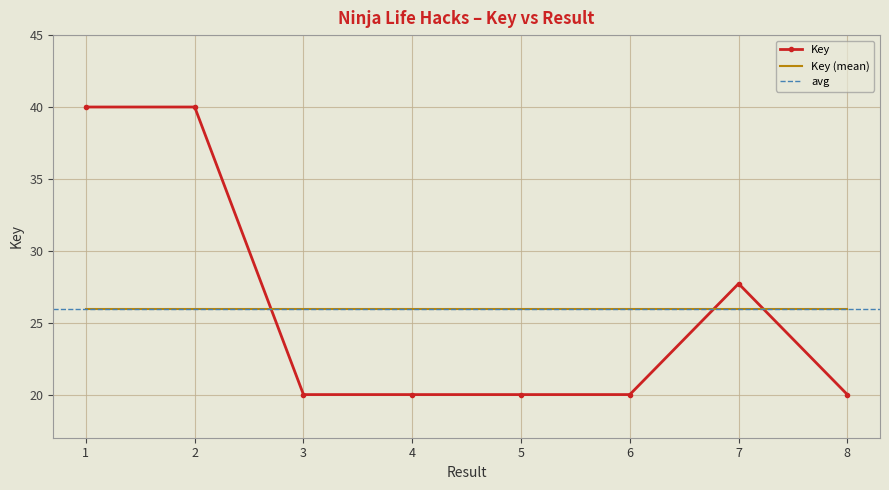

What is the sum of all values?

207.7